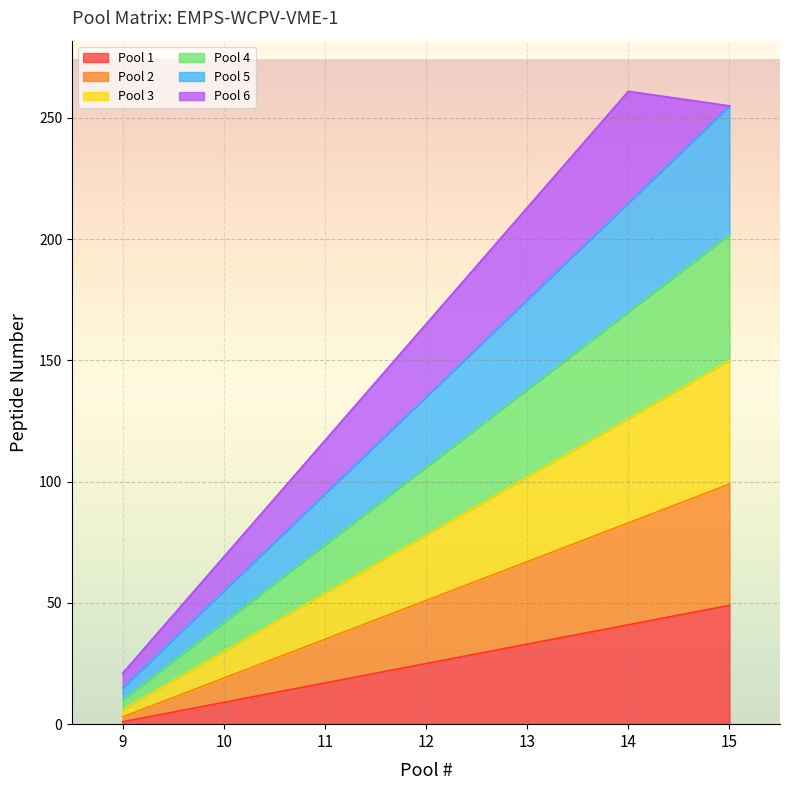

The value of Pool 1 at 11 is 8. True or false?

False